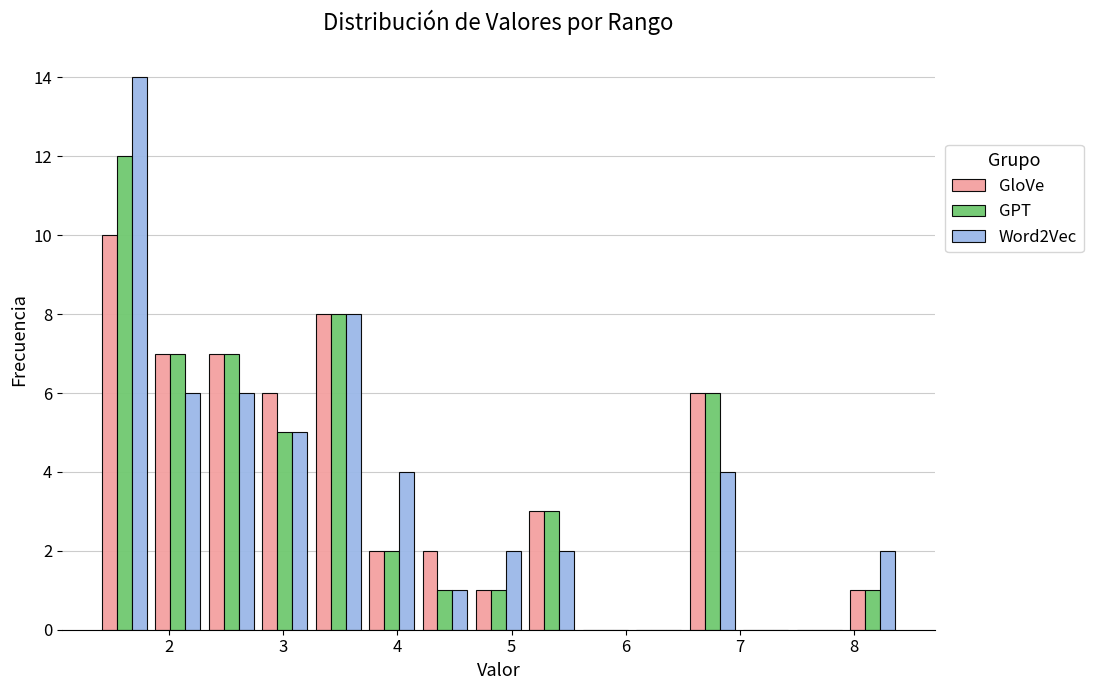

Reading left to right, list every range on the x-axis with the height of the bar of each series over it. Neither the bar edges nor the heights are printed on the chart, so give them approximately, as read against the axes.

1.4 to 1.8: GloVe=10	GPT=12	Word2Vec=14
1.8 to 2.3: GloVe=7	GPT=7	Word2Vec=6
2.3 to 2.8: GloVe=7	GPT=7	Word2Vec=6
2.8 to 3.2: GloVe=6	GPT=5	Word2Vec=5
3.2 to 3.7: GloVe=8	GPT=8	Word2Vec=8
3.7 to 4.2: GloVe=2	GPT=2	Word2Vec=4
4.2 to 4.7: GloVe=2	GPT=1	Word2Vec=1
4.7 to 5.1: GloVe=1	GPT=1	Word2Vec=2
5.1 to 5.6: GloVe=3	GPT=3	Word2Vec=2
5.6 to 6.1: GloVe=0	GPT=0	Word2Vec=0
6.1 to 6.5: GloVe=0	GPT=0	Word2Vec=0
6.5 to 7.0: GloVe=6	GPT=6	Word2Vec=4
7.0 to 7.5: GloVe=0	GPT=0	Word2Vec=0
7.5 to 7.9: GloVe=0	GPT=0	Word2Vec=0
7.9 to 8.4: GloVe=1	GPT=1	Word2Vec=2